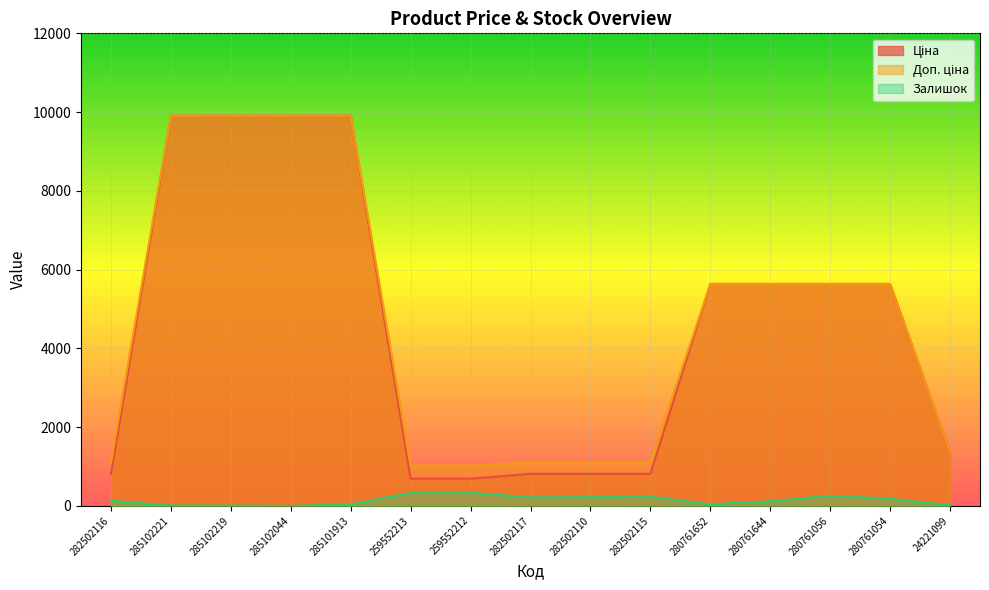

True or false: Залишок and Ціна cross at least once.

False